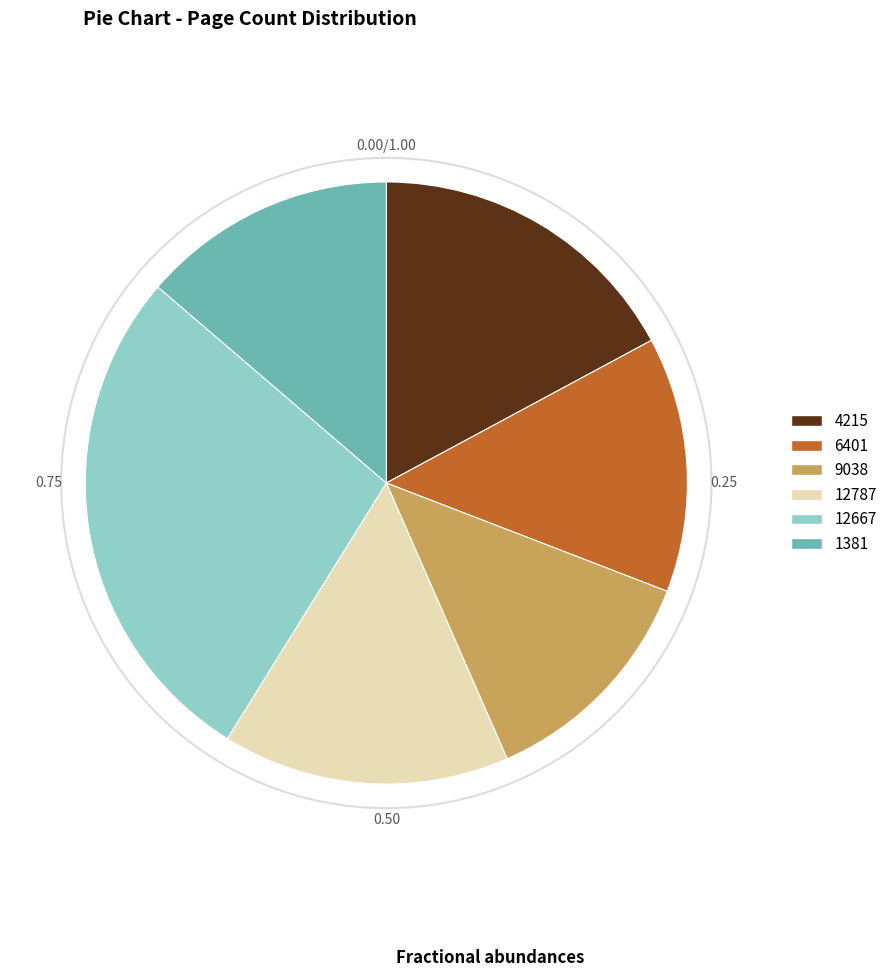

How many segments does this pie chart have?

6